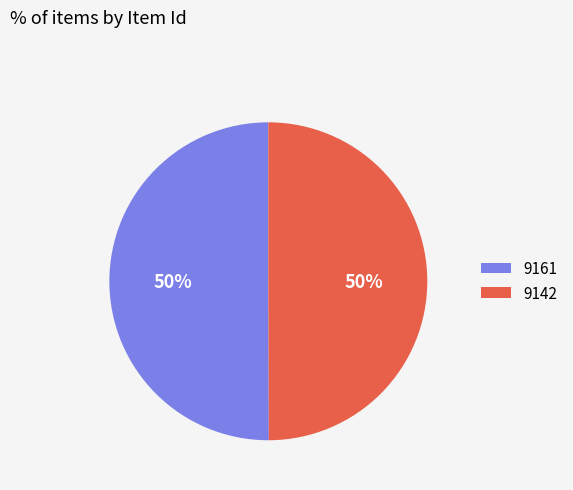

Is the sum of 9142 and 9161 greater than half?

Yes